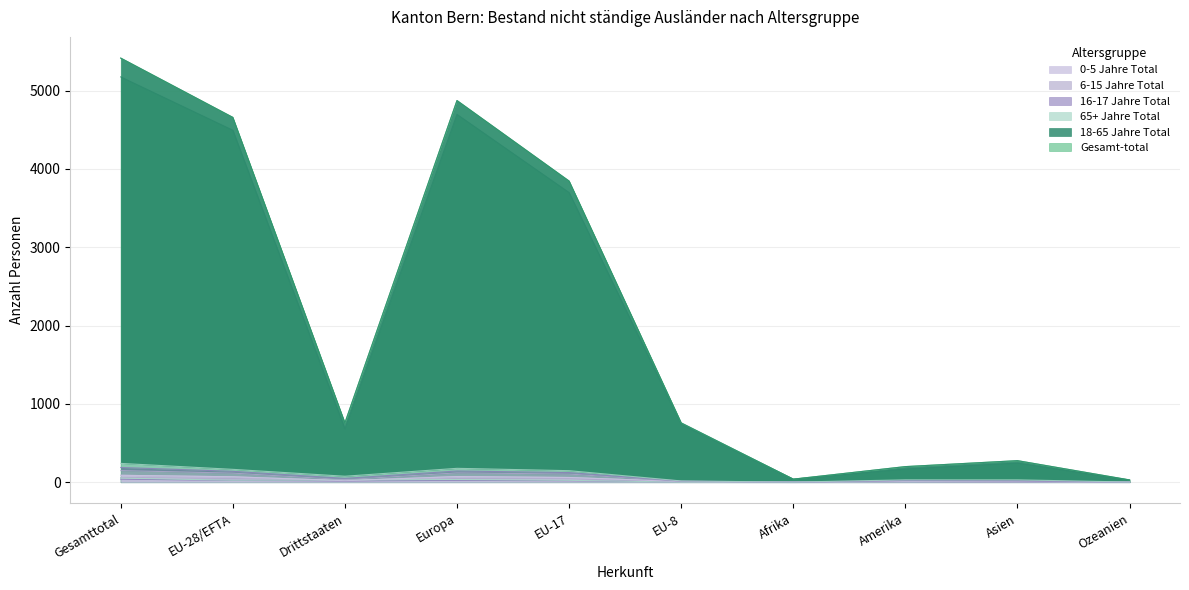

Where does the Gesamt-total series first go above 757?

Gesamttotal